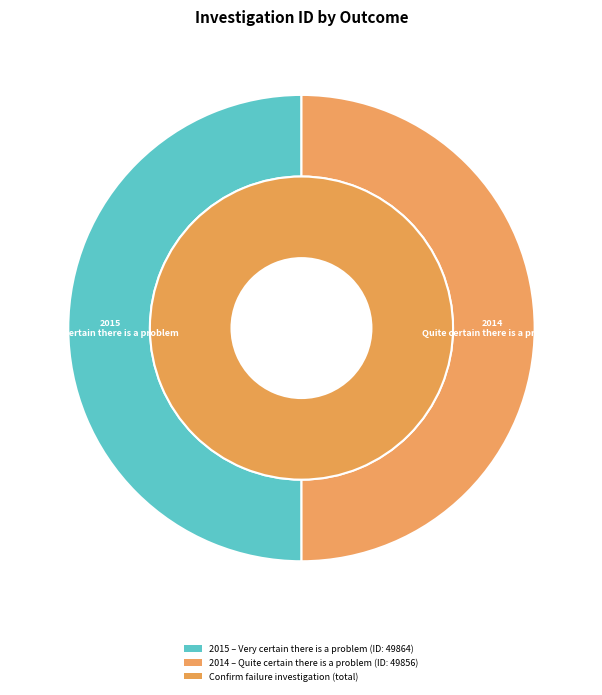

Which slice is the smallest?

Quite certain there is a problem